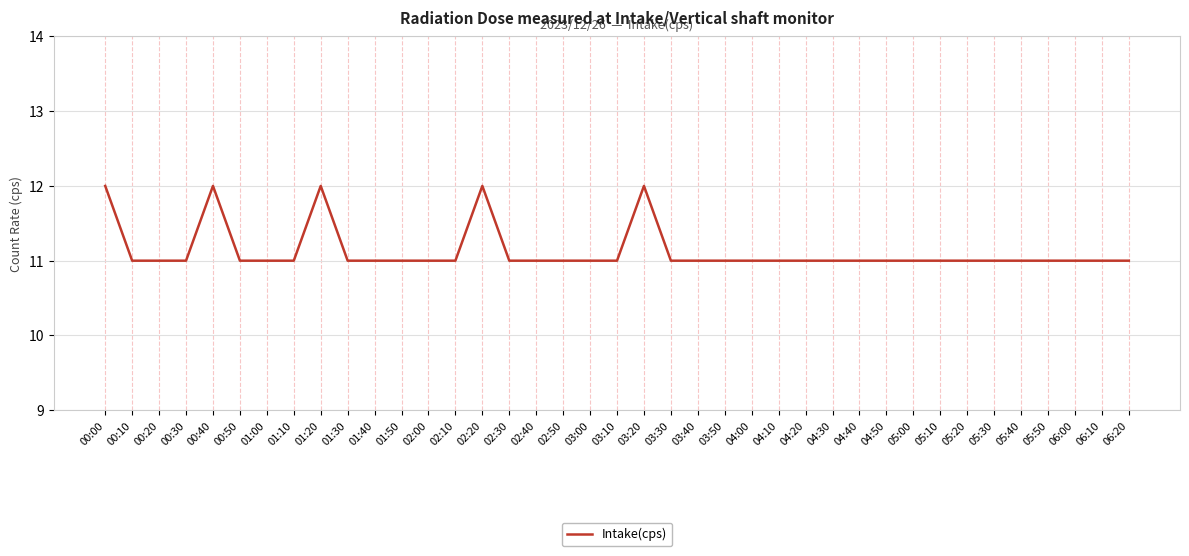

Reading left to right, transcribe all the data shown in this chart.

12	11	11	11	12	11	11	11	12	11	11	11	11	11	12	11	11	11	11	11	12	11	11	11	11	11	11	11	11	11	11	11	11	11	11	11	11	11	11